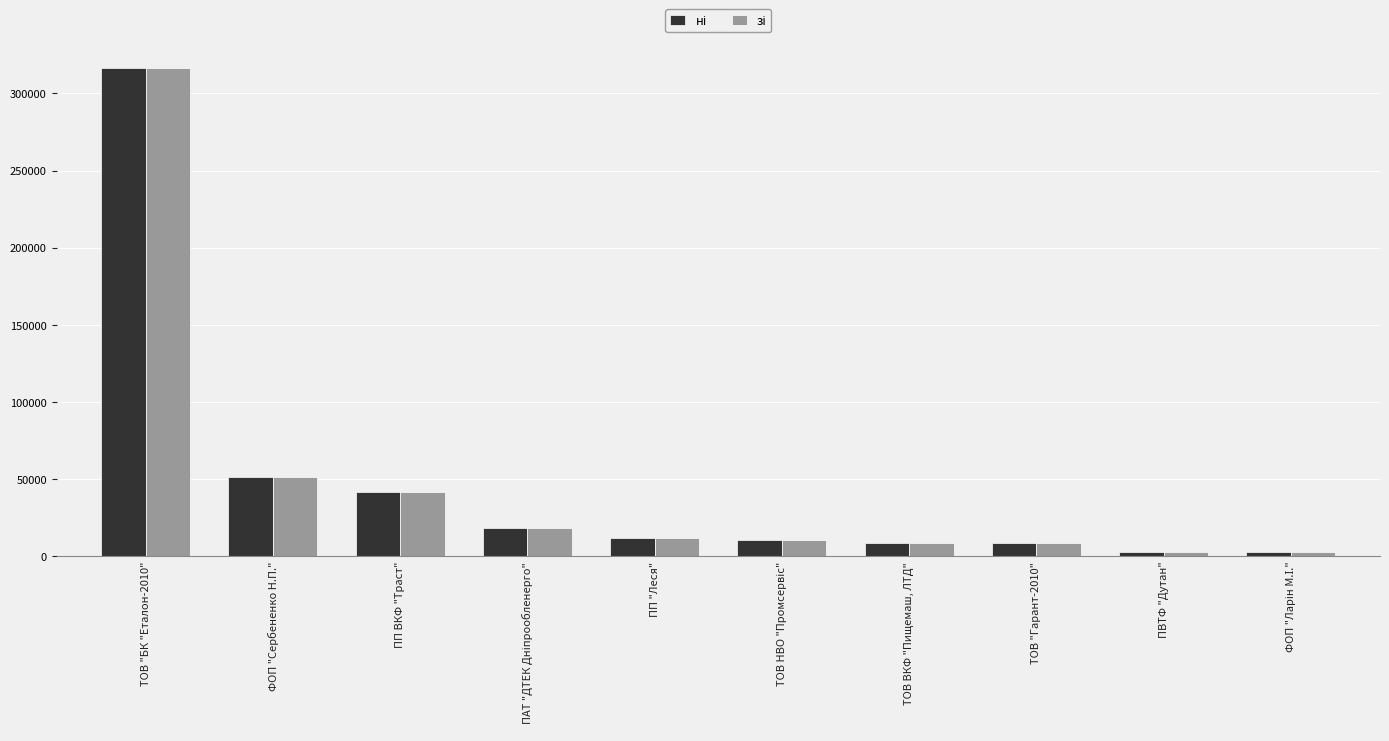

What is the greatest value displayed?

316240.3